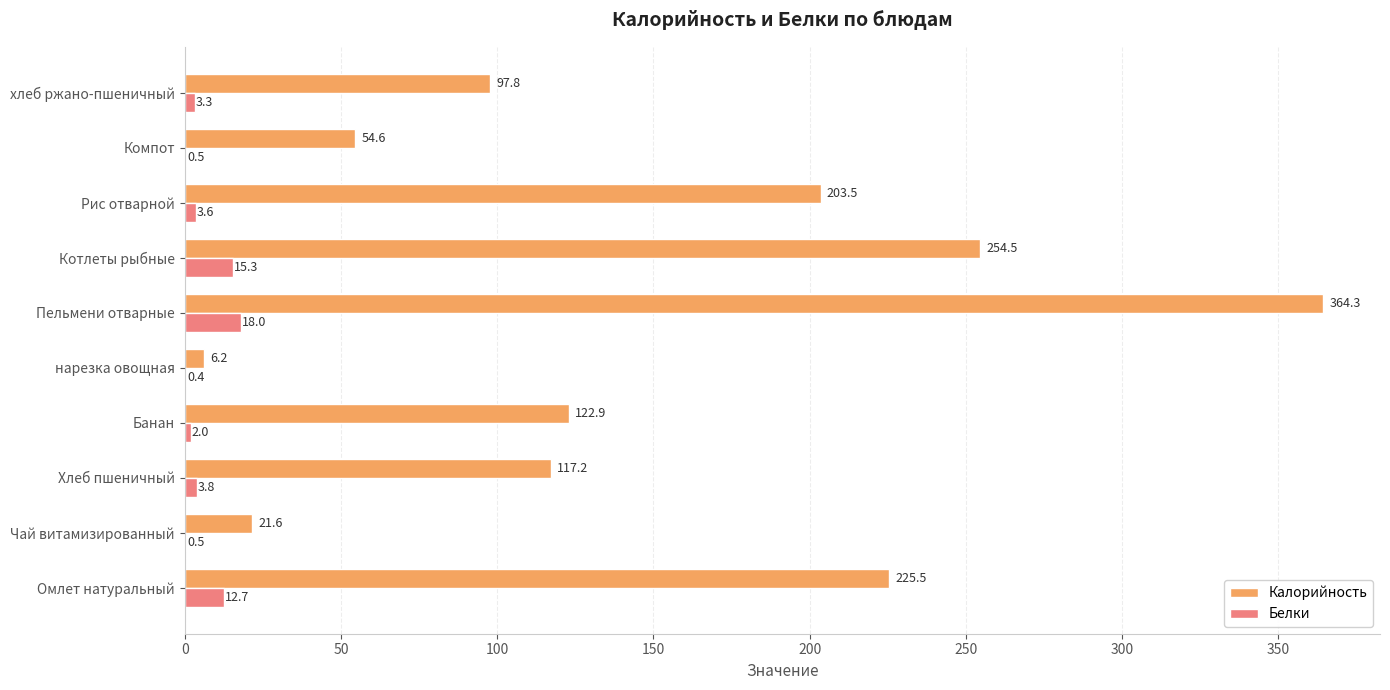

What is the sum of the Калорийность values at Чай витамизированный and Хлеб пшеничный?

138.8